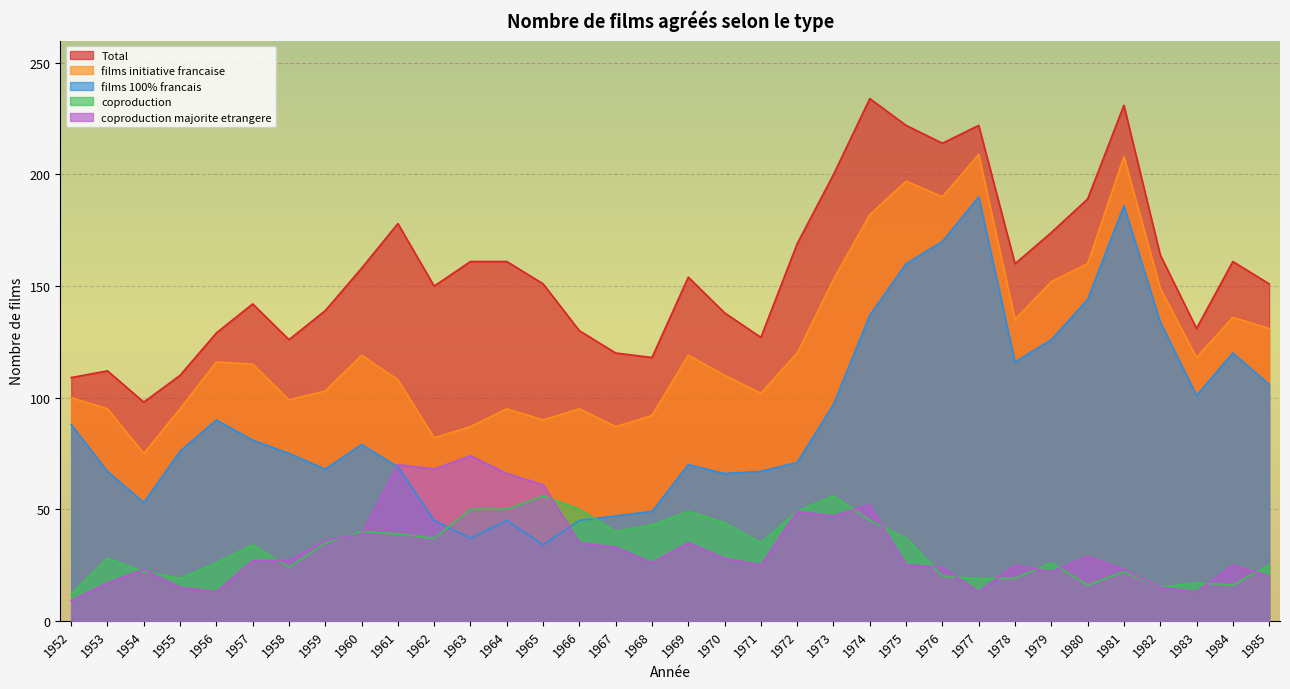

What is the value of the films initiative francaise point at the 6th from the left?

115